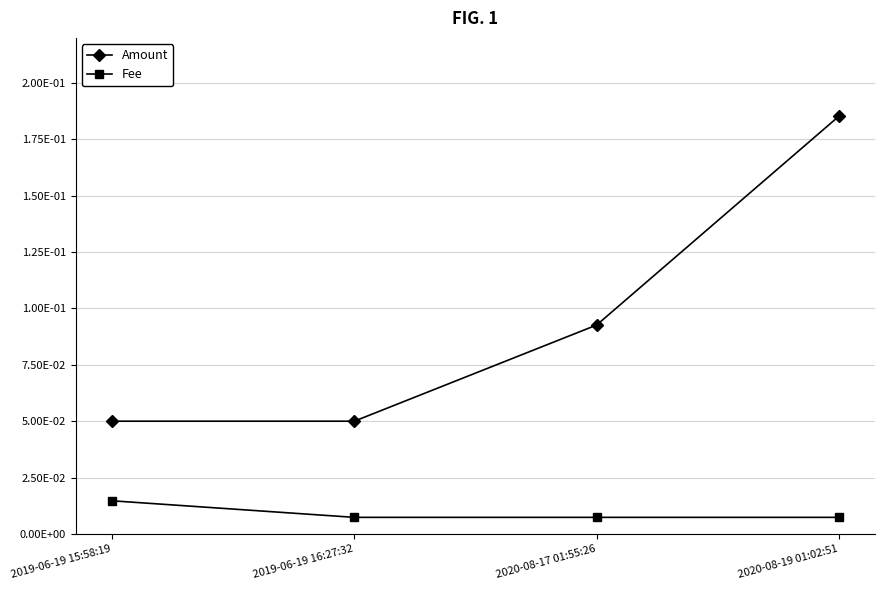

What position from the right is 2020-08-17 01:55:26?

2